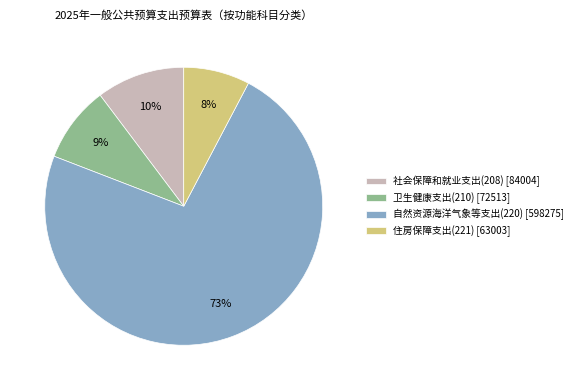

How many slices are in this pie chart?

4